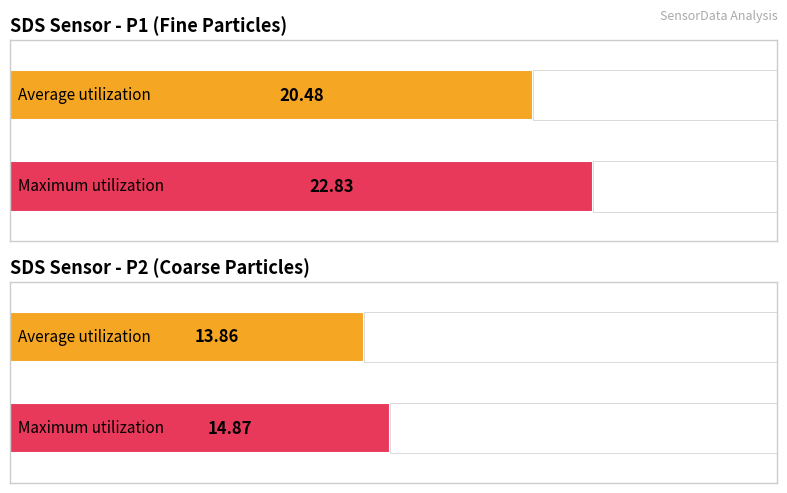

True or false: SDS_P1 has a value of 31.5 at 00:24.

False